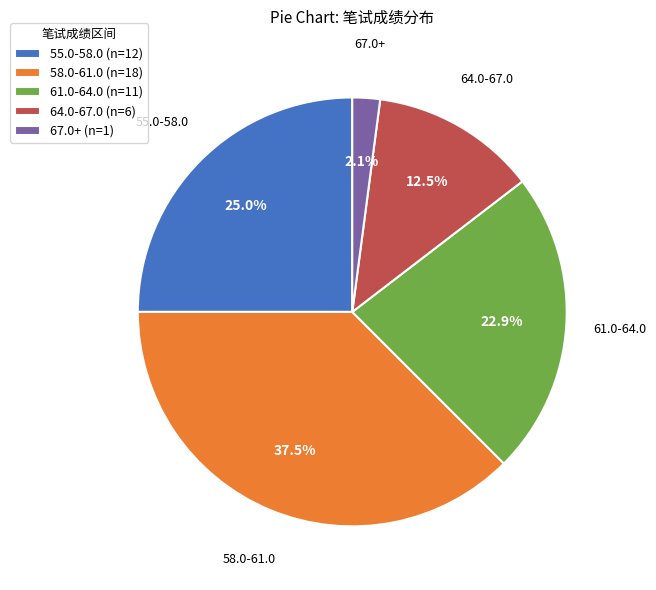

Does 58.0-61.0 represent more than half of the total?

No